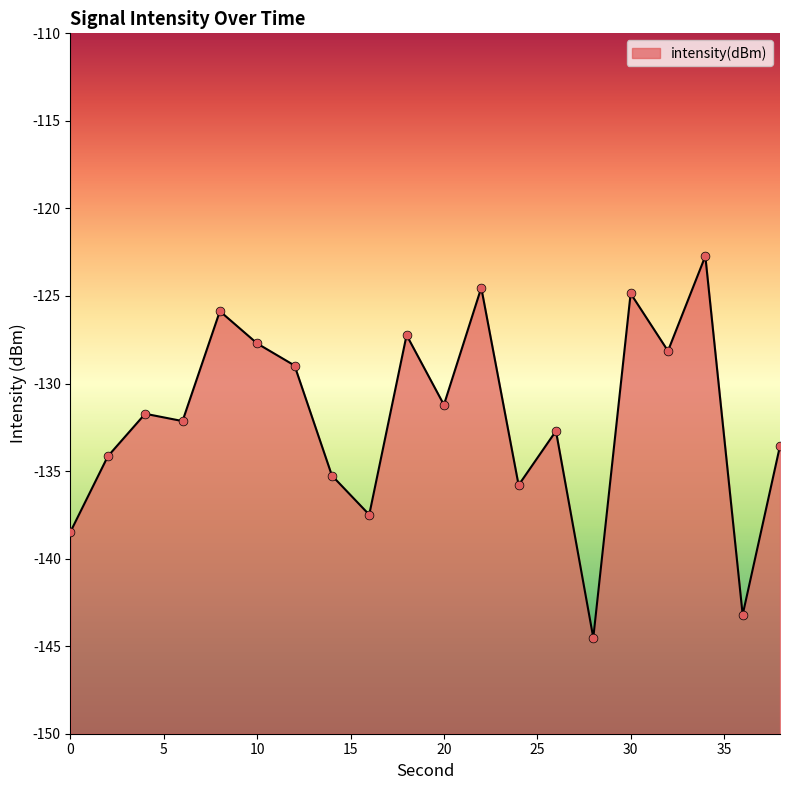

What is the change in value from 10 to 26?

-5.0